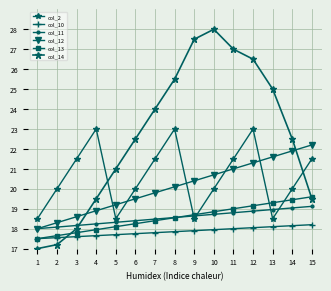

How many values in the col_12 series are below 20?

7